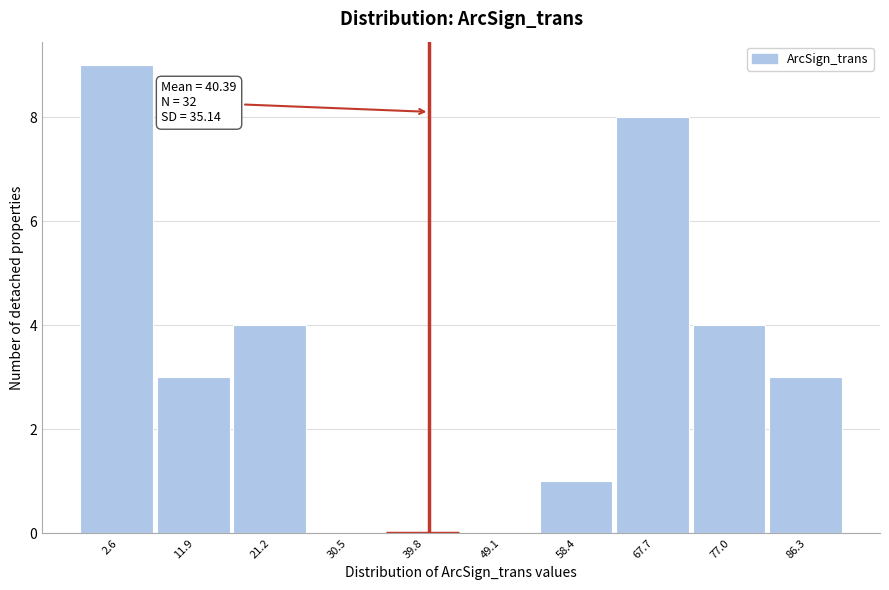

Which range on the x-axis has the tallest bar?

-2 to 7